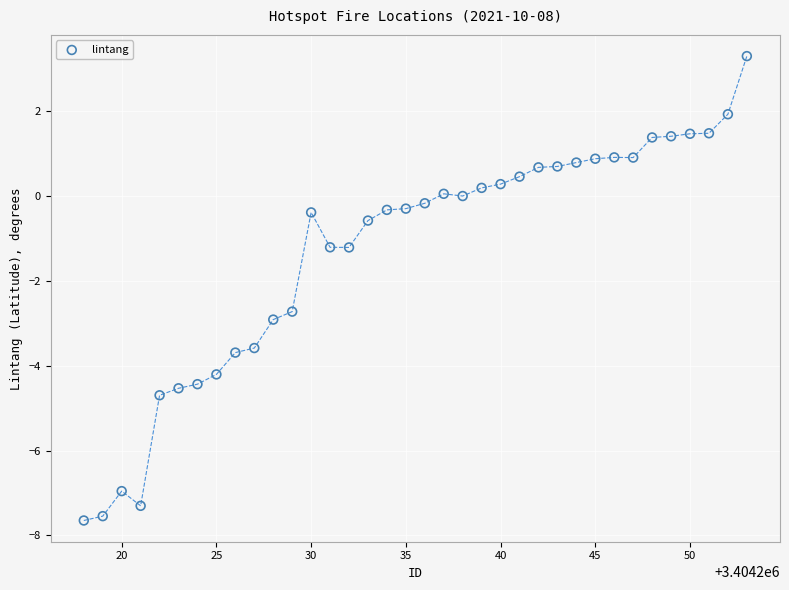

What is the range of Y values (max minus min)?

10.9